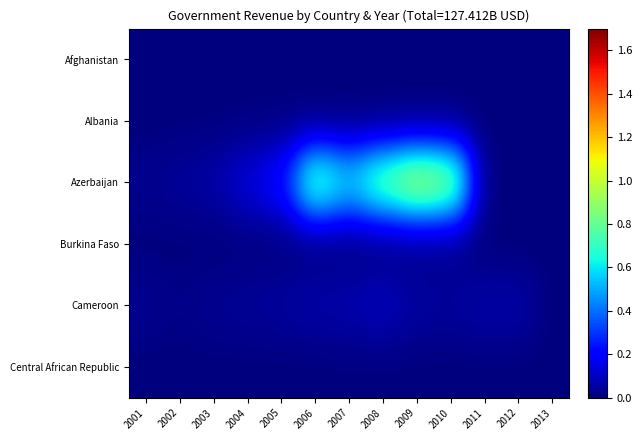

List the series in order of their peak value, lowest first.

Central African Republic, Albania, Afghanistan, Burkina Faso, Cameroon, Azerbaijan